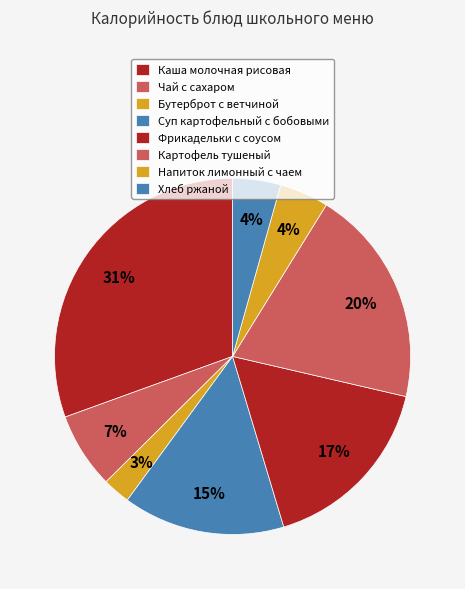

Is the sum of Каша молочная рисовая and Бутерброт с ветчиной greater than half?

No